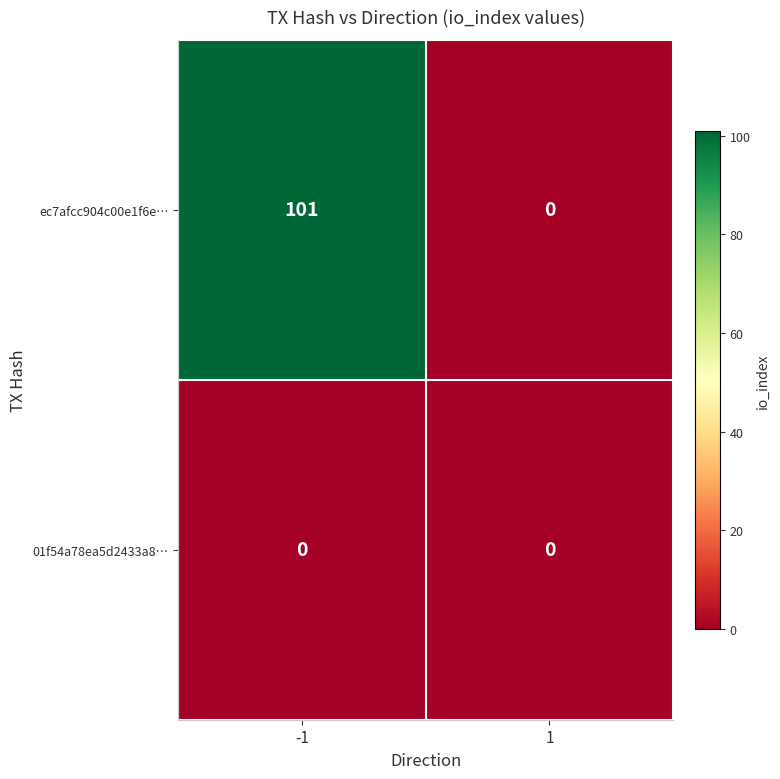

Rank the series by their average value, from lowest to highest.

01f54a78ea5d2433a8…, ec7afcc904c00e1f6e…